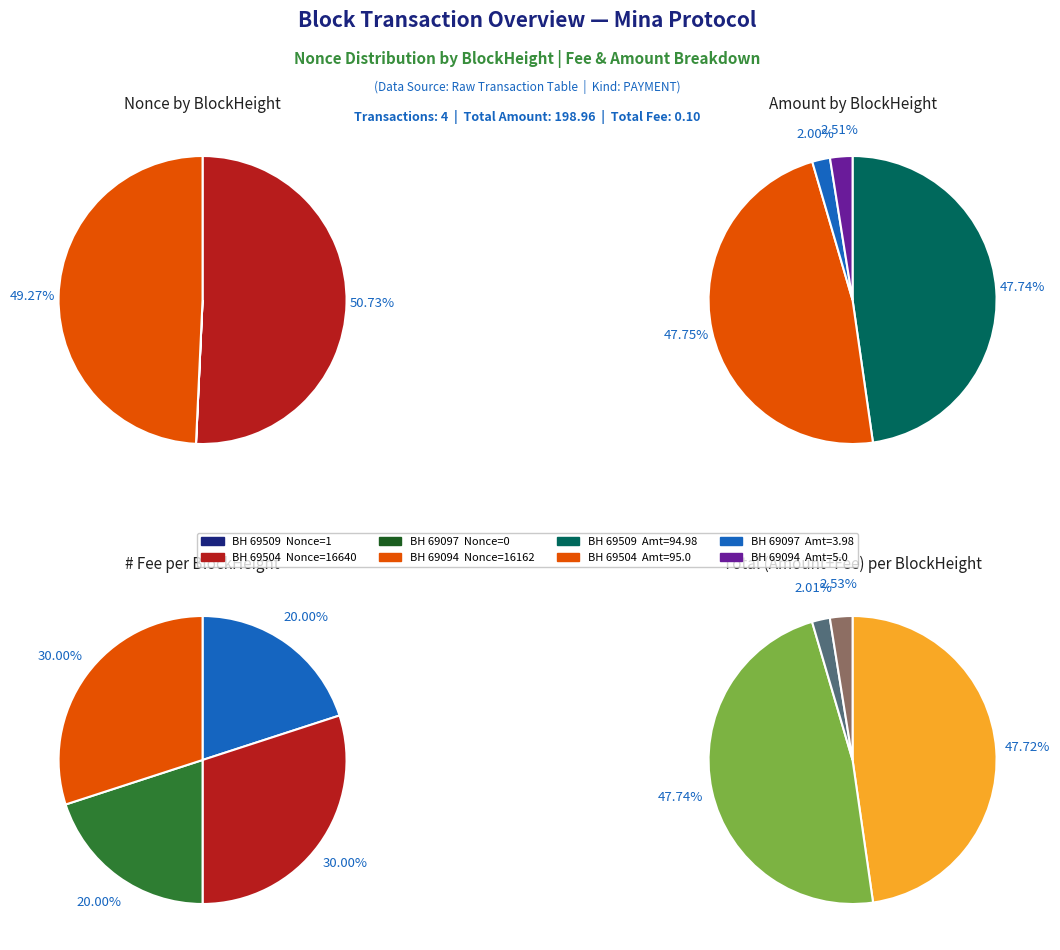

Rank the categories by value from highest to lowest.

69504, 69094, 69509, 69097